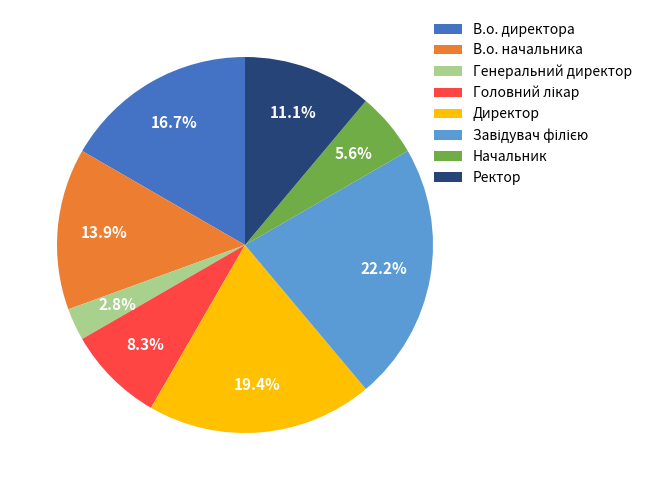

How much of the chart is everything except Генеральний директор?

97.2%